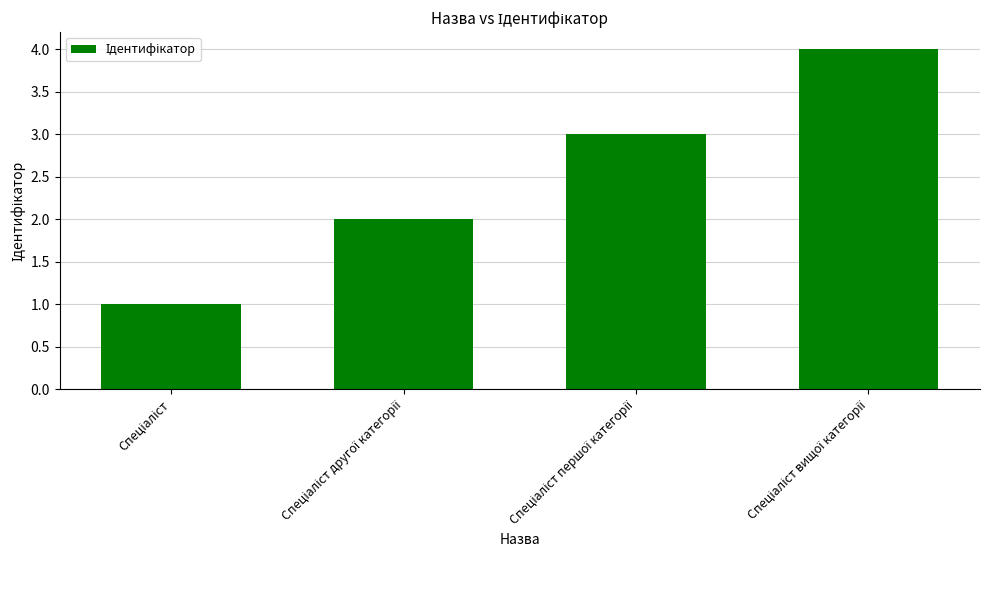

What is the difference between the maximum and minimum values?

3